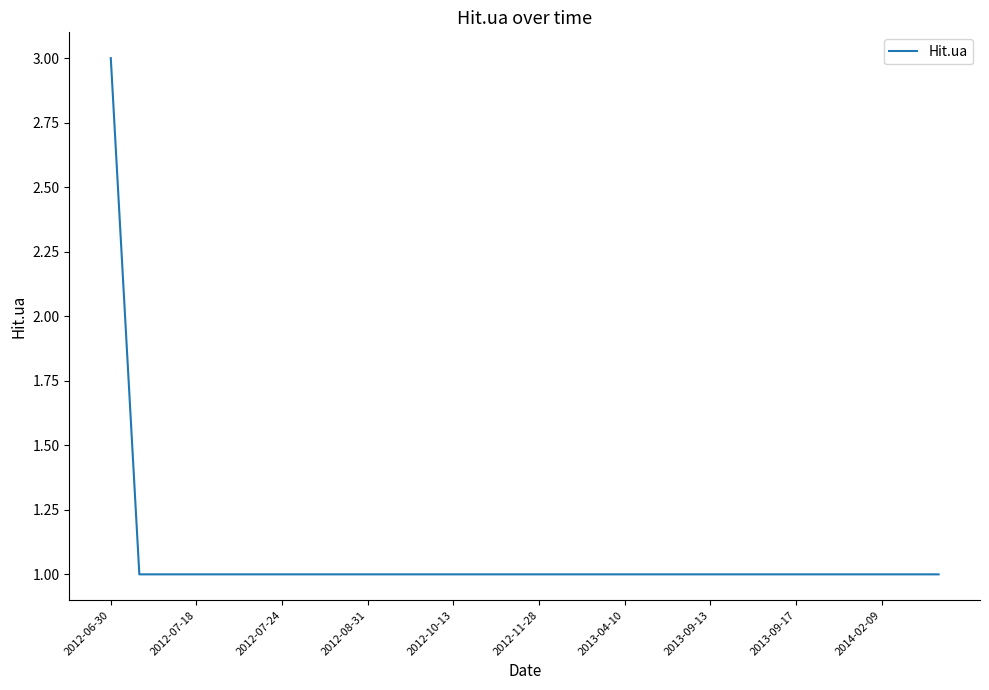

What is the maximum value shown in the chart?

3